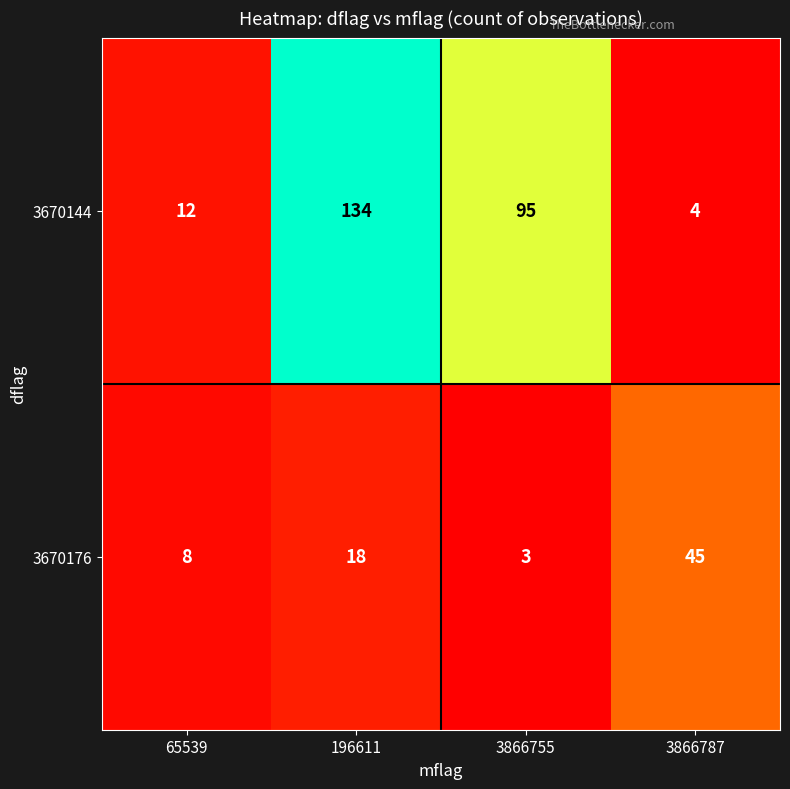

At which category is the sum across all series the highest?

196611